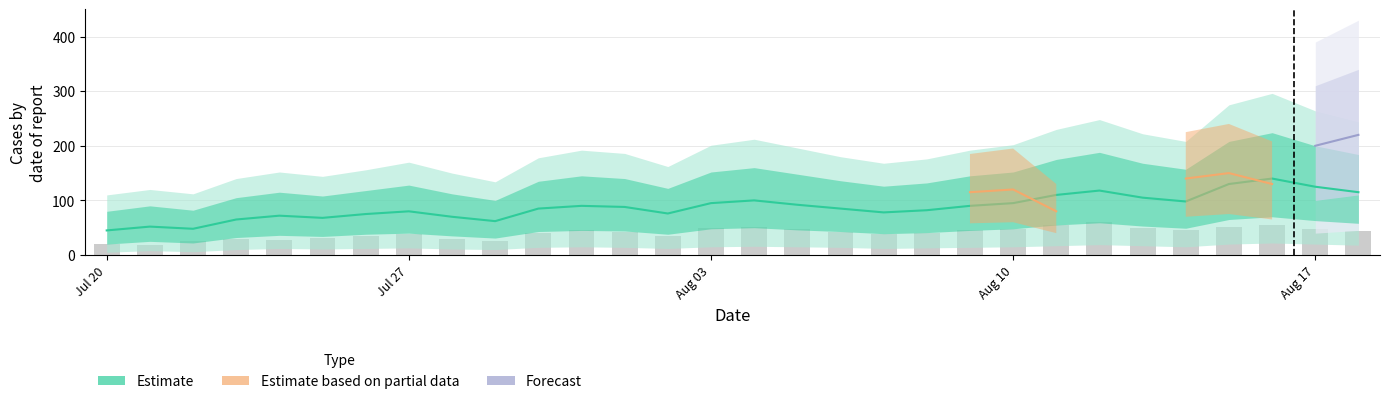

How many data points in Observed are above 42?

14